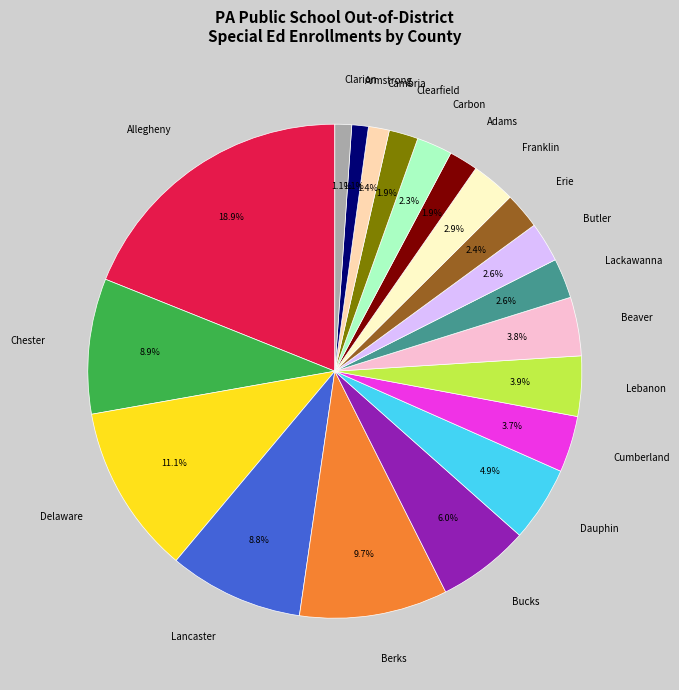

Is the sum of Cumberland and Erie greater than half?

No